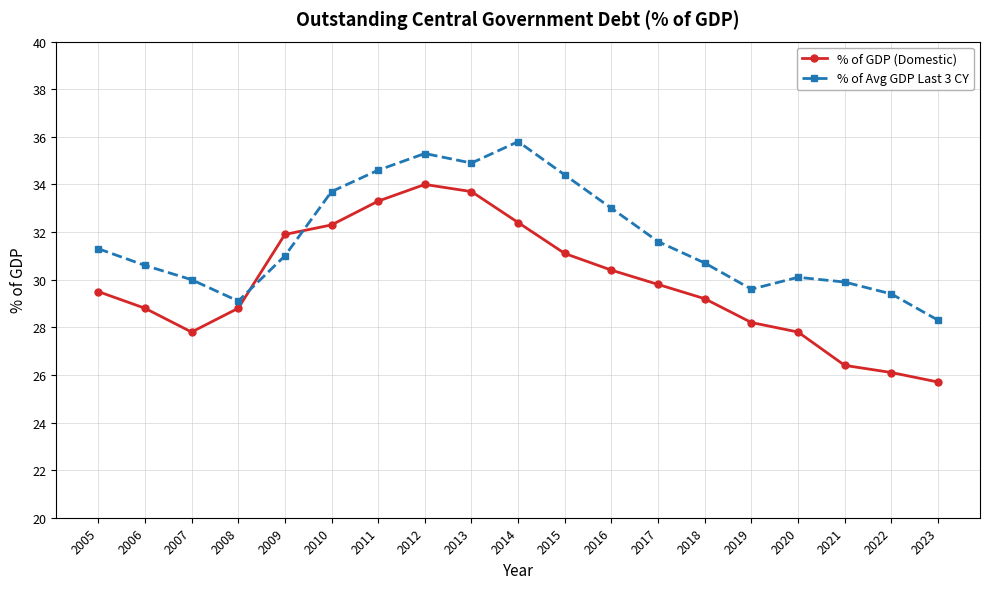

What is the sum of all % of Avg GDP Last 3 CY values?

603.3